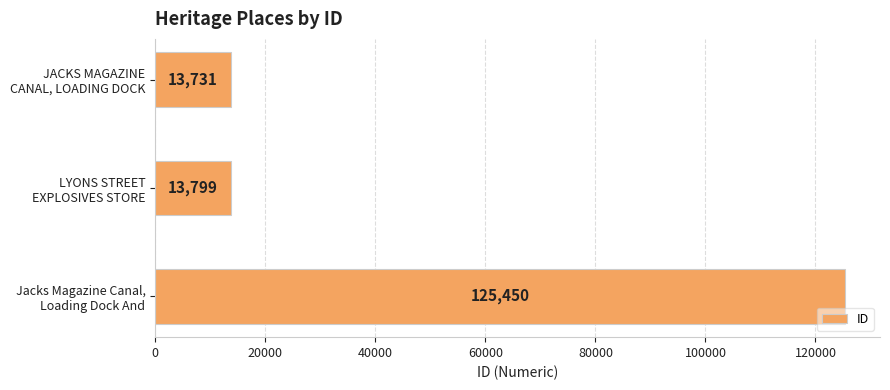

Are the bars horizontal?

Yes